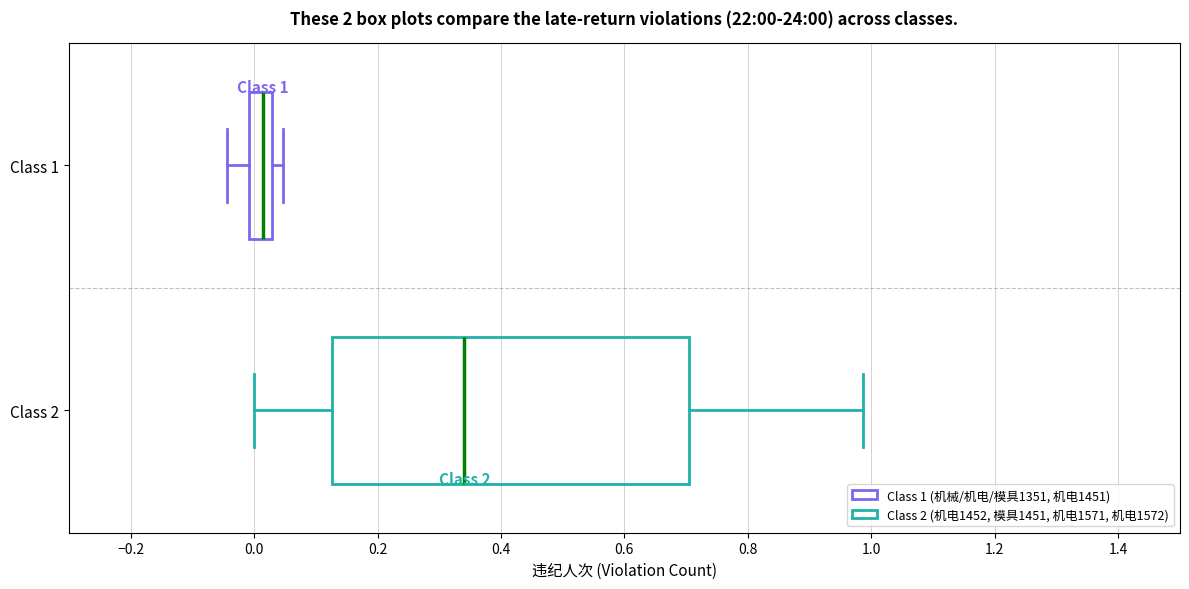

Comparing the boxes themselves (not the whiskers), which one is the widest?

Class 2